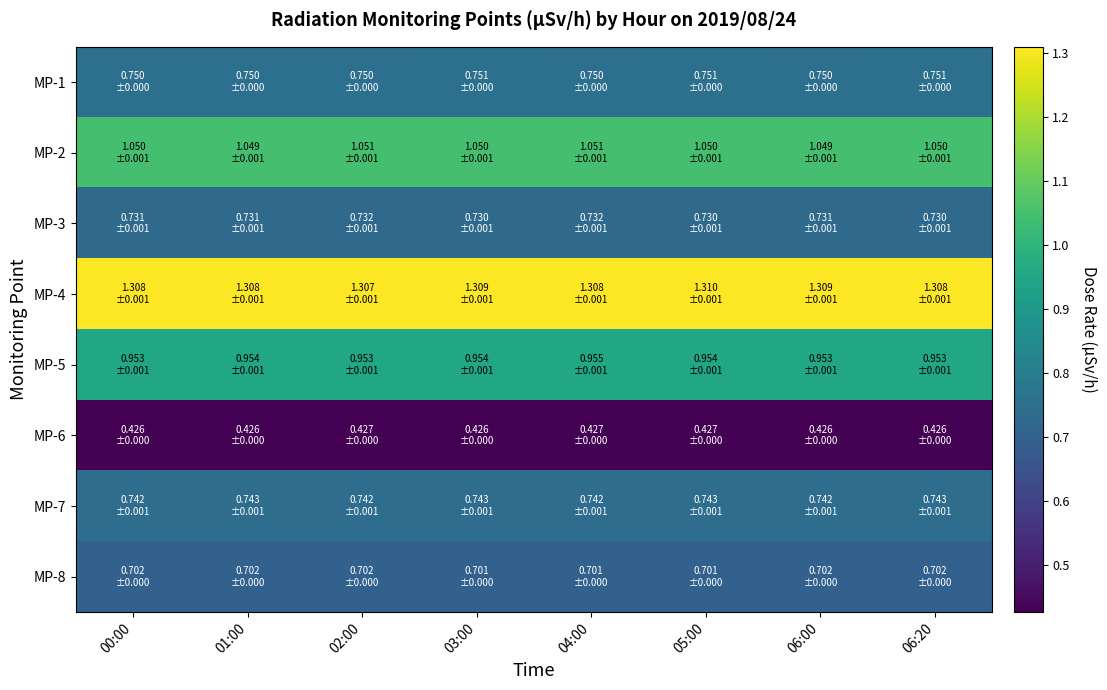

Rank the series by their maximum value, from lowest to highest.

MP-6, MP-8, MP-3, MP-7, MP-1, MP-5, MP-2, MP-4